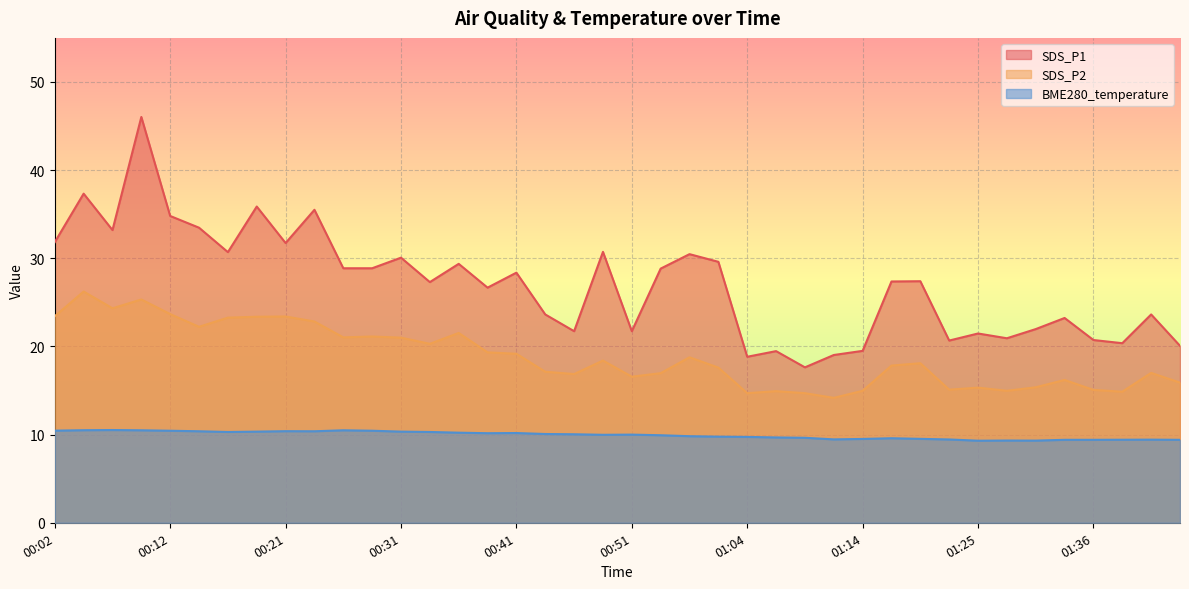

Between 01:36 and 00:02, which is larger?

00:02